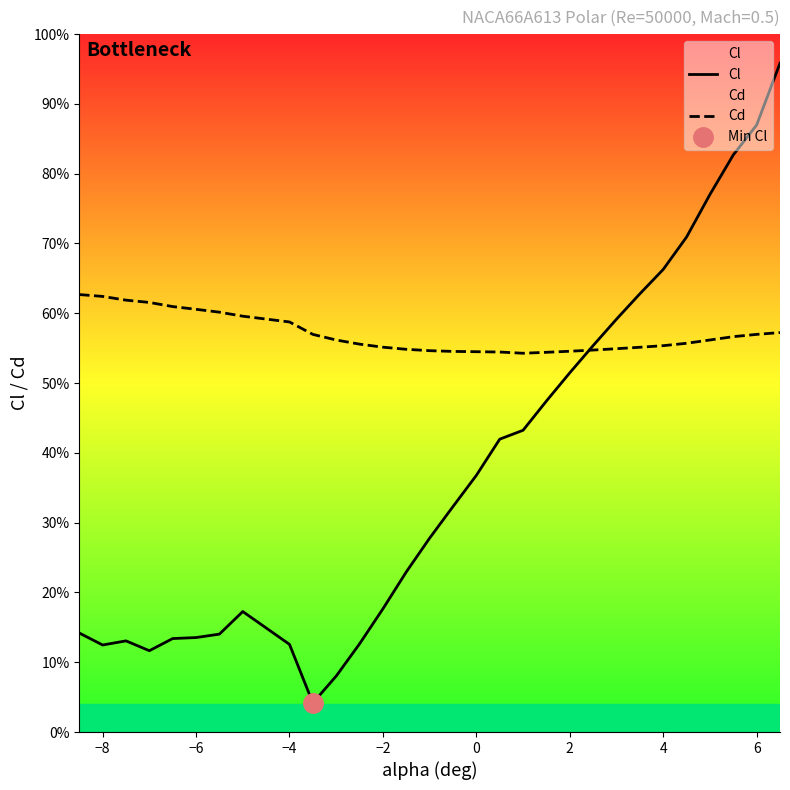

True or false: Cl and Cd cross at least once.

True